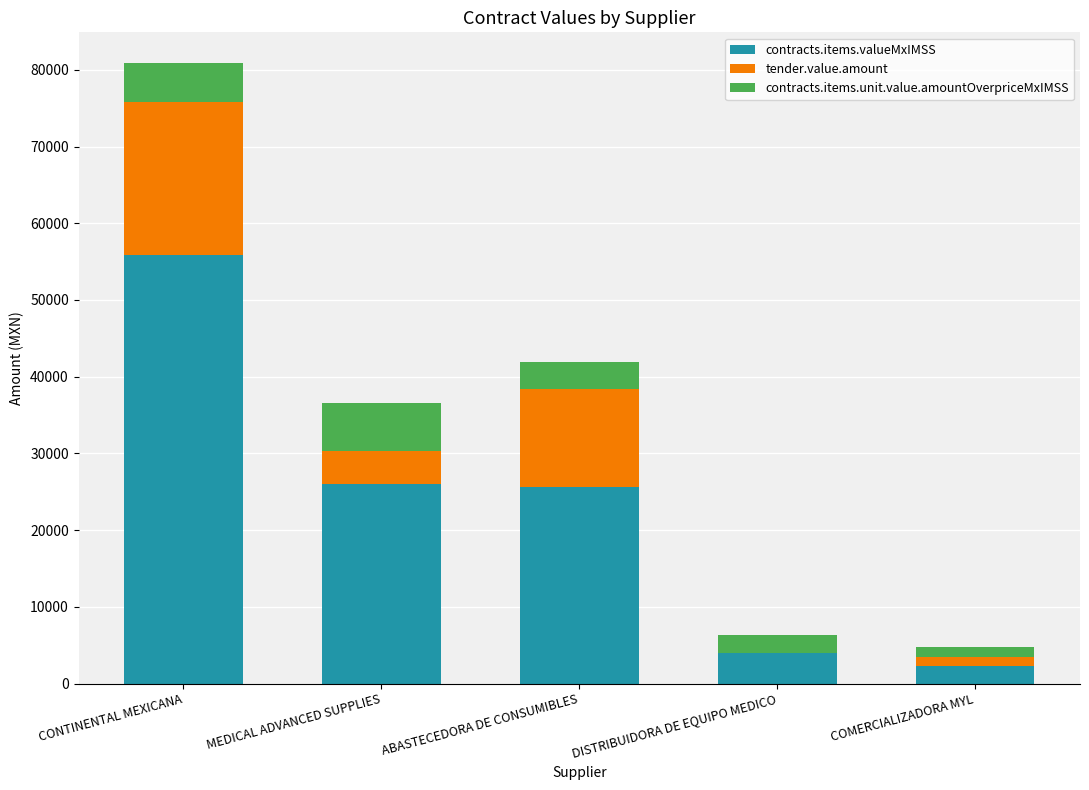

How many series are shown in this chart?

3